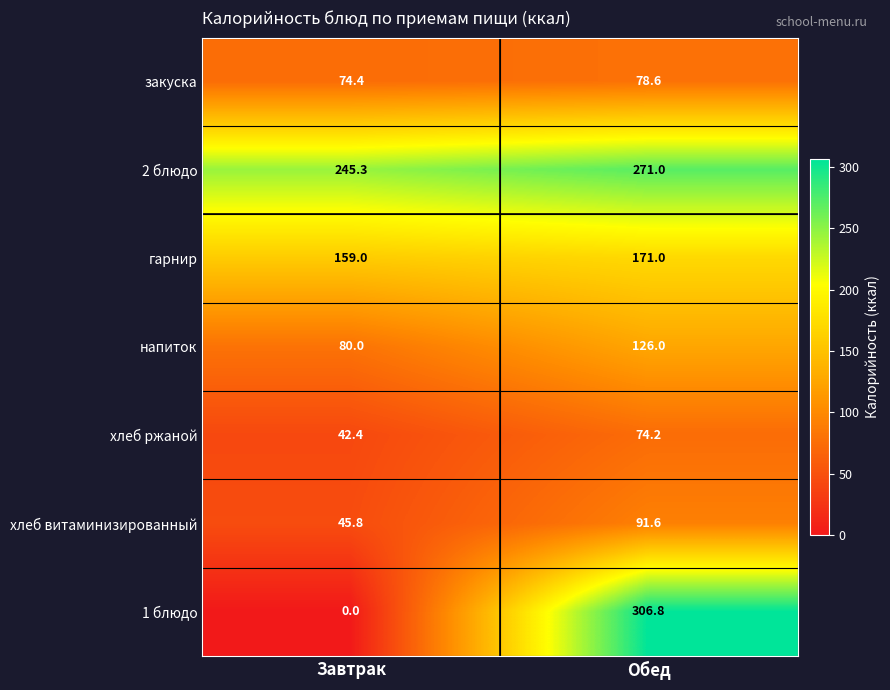

The 1 блюдо series shows 306.8 at Обед. True or false?

True